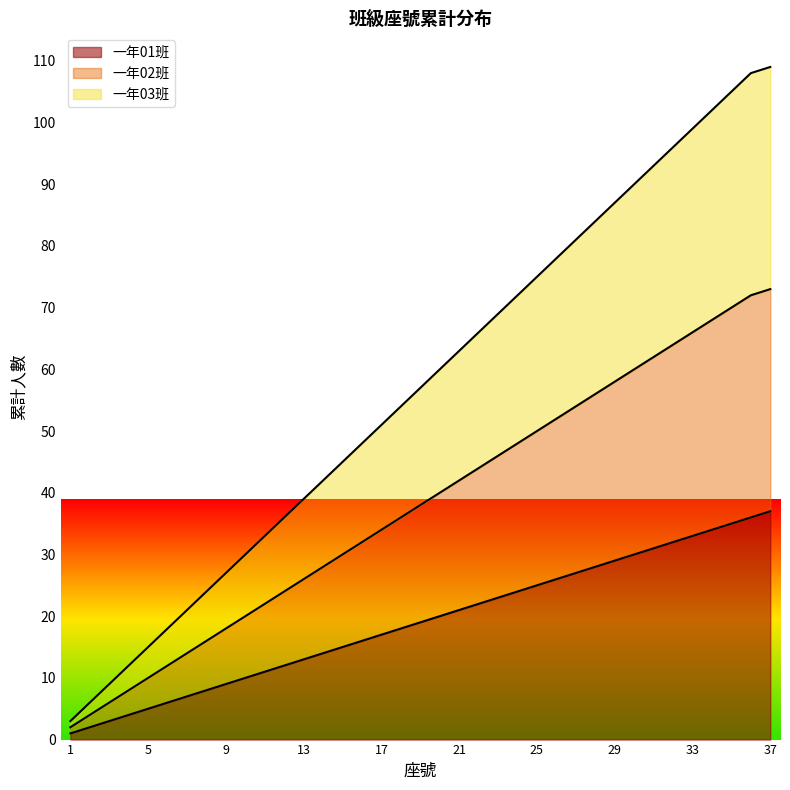

True or false: 一年01班 has a value of 37 at 37.

True